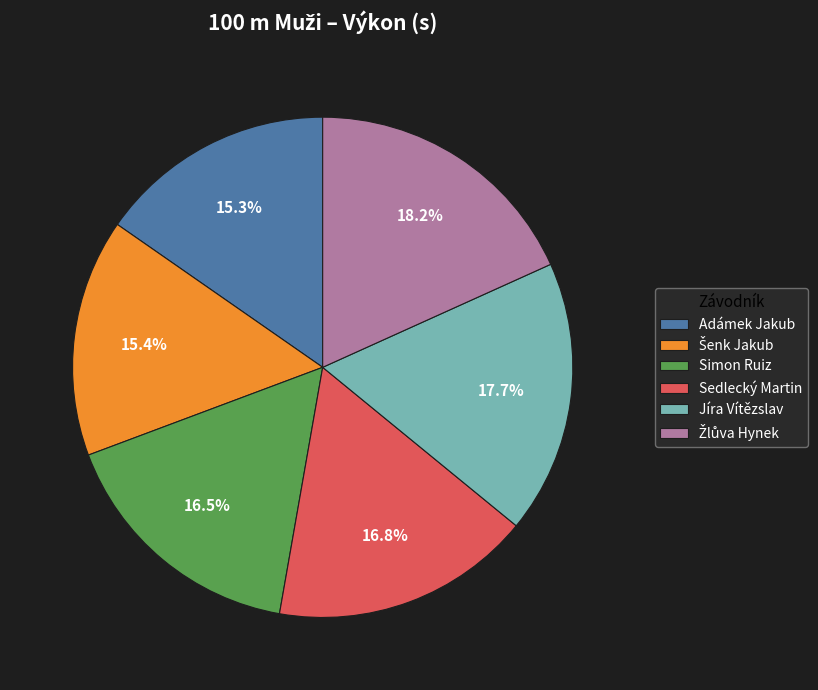

Is there a majority slice in this chart?

No